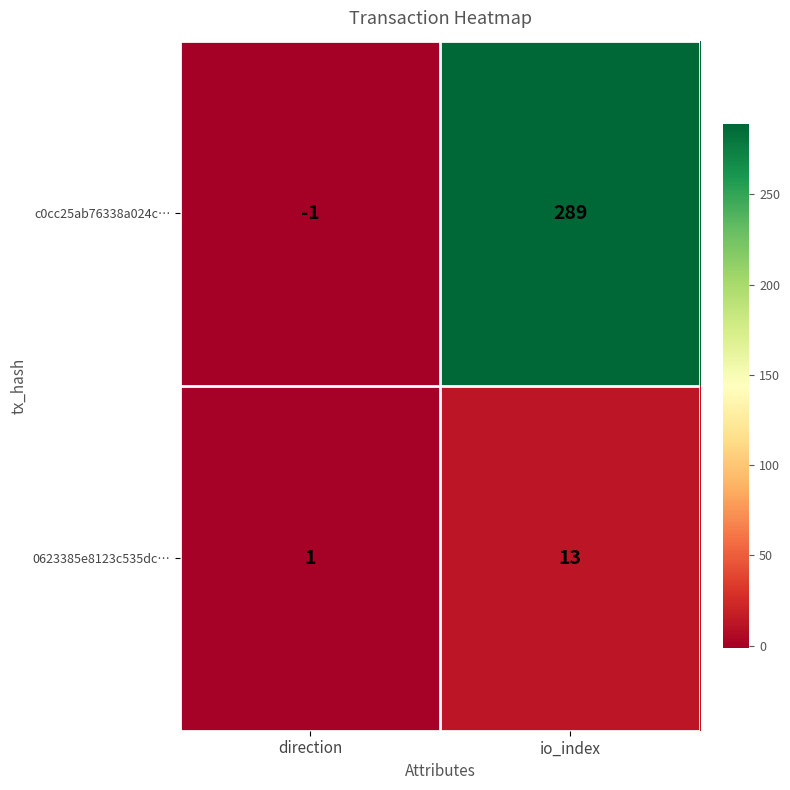

What is the total value across all series at io_index?

302